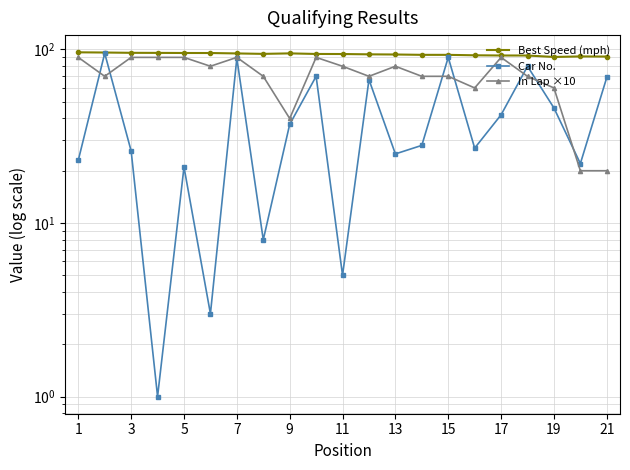

List the series in order of their overall mean, lowest first.

Car No., In Lap ×10, Best Speed (mph)